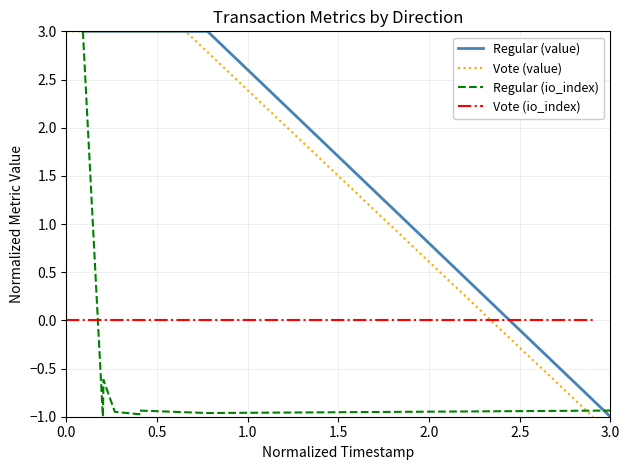

How many intersections are there between Vote (io_index) and Vote (value)?

1